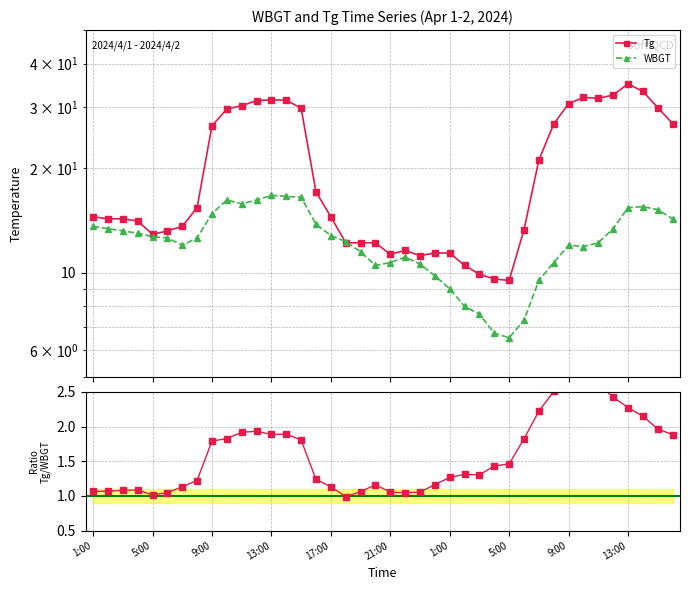

Between 14 and 27, which series saw the biggest shift?

Tg